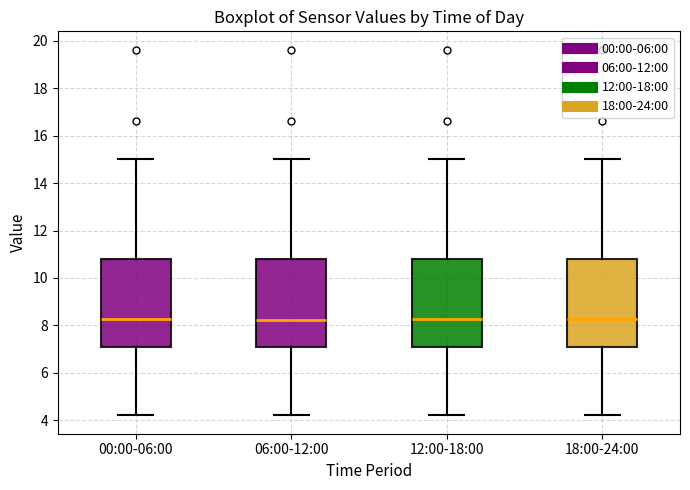

Where does the lower whisker of the box for 00:00-06:00 end on the y-axis? The values are not printed on the chart, so give them approximately, as read against the axis.

4.2